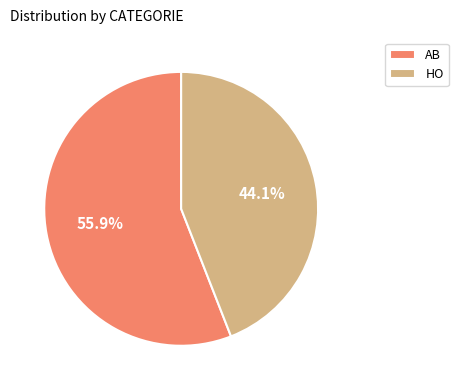

To the nearest percent, what is the difference between the HO and AB slice percentages?

12%